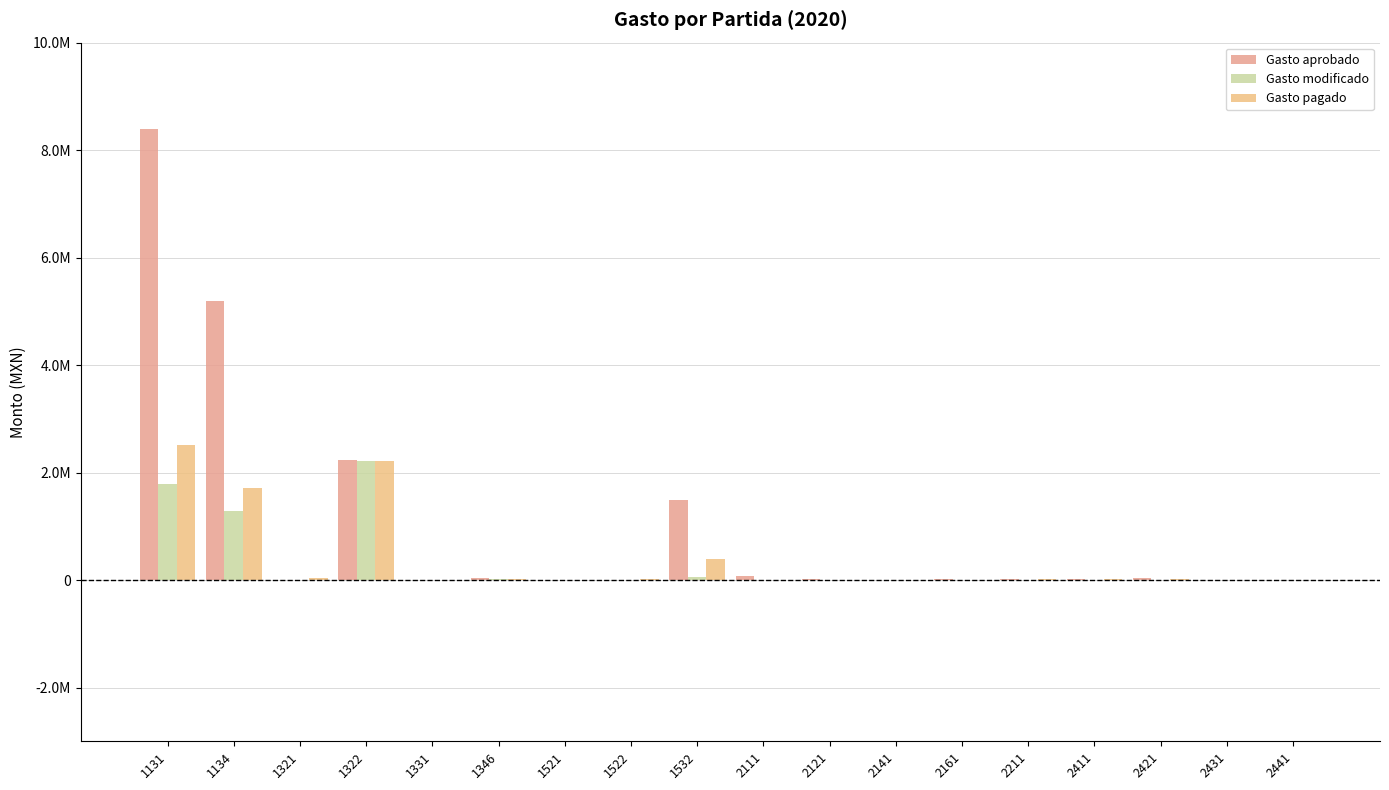

Reading left to right, list all the values displayed in this chart.

Gasto aprobado: 8392065.0	5197100.0	0.0	2231447.7	0.0	36000.0	0.0	0.0	1496553.0	70974.9	17837.4	0.0	22759.1	20638.7	16063.0	38413.2	0.0	8606.7
Gasto modificado: 1781413.0	1280073.9	2666.7	2219954.1	0.0	22059.7	0.0	0.0	65764.4	3000.0	0.0	0.0	0.0	1500.0	0.0	0.0	0.0	0.0
Gasto pagado: 2519364.7	1717291.0	33920.4	2219954.1	0.0	15059.7	0.0	20000.0	394586.1	5735.7	0.0	1020.0	1777.1	21004.8	12460.0	14935.9	57.0	4268.8